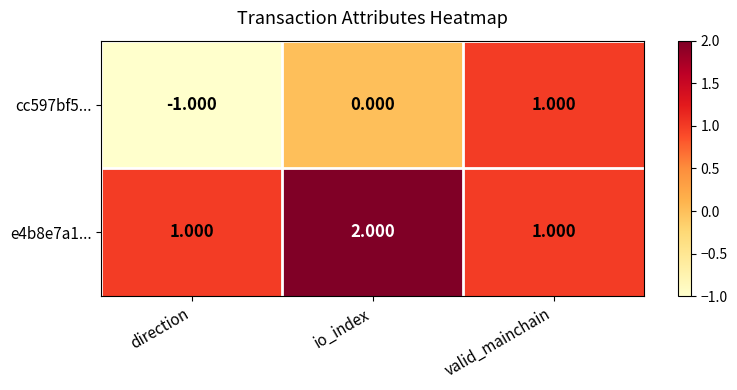

What is the smallest value displayed?

-1